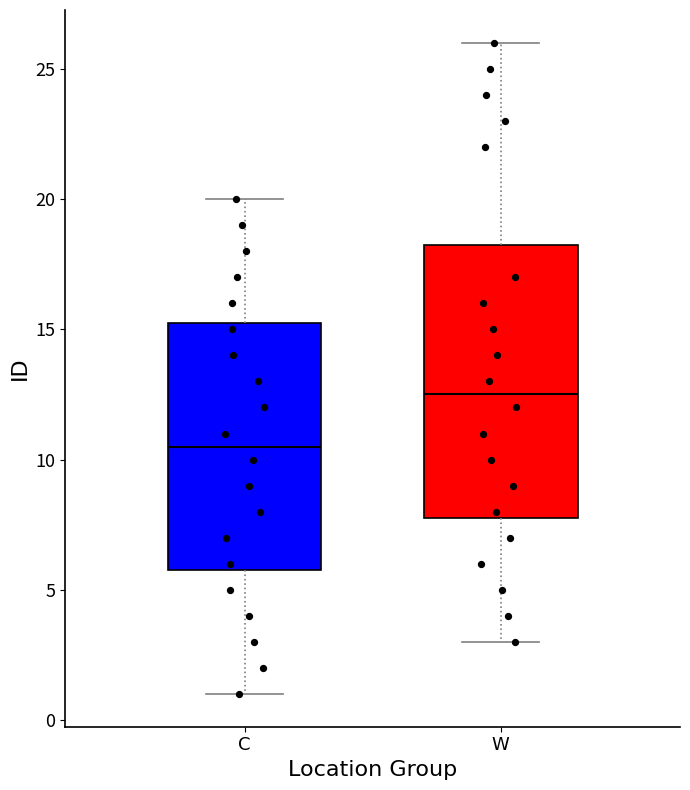

Which box's median line is the lowest?

C